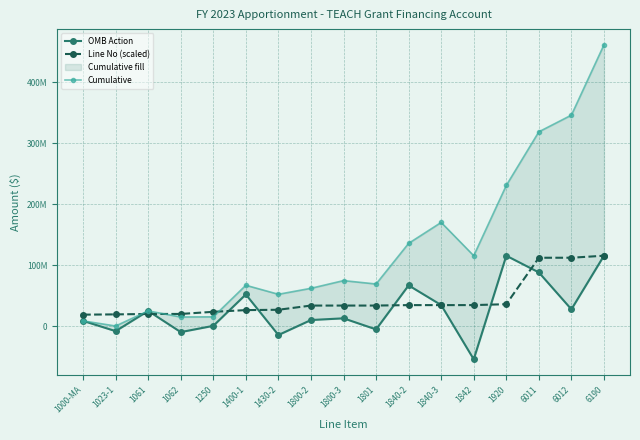

How many interior local peaks does the Cumulative series have?

4